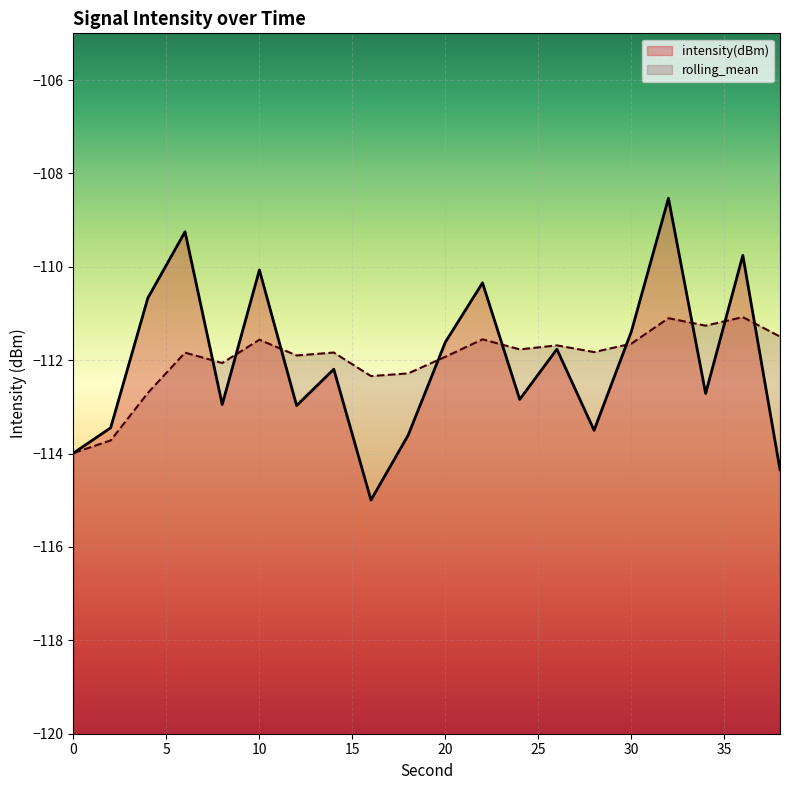

How many lines are shown in the chart?

2